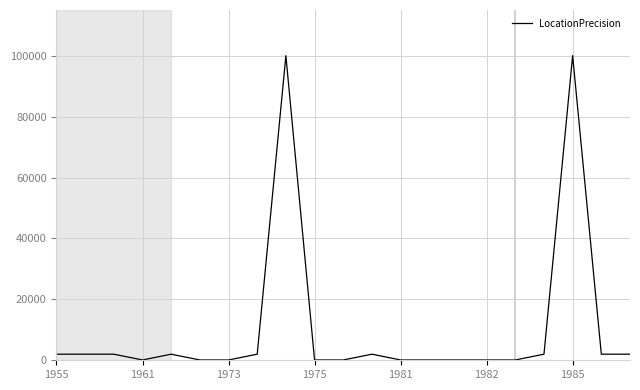

What is the greatest value displayed?

100000